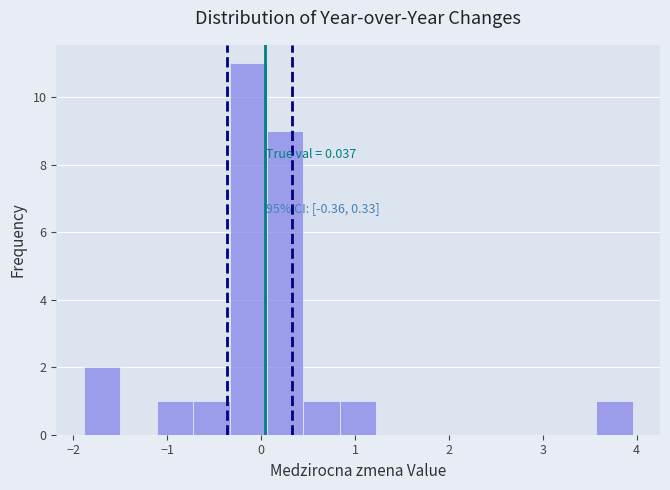

Read against the x-axis, roughly where is the centre of the tallest bar?

-0.1